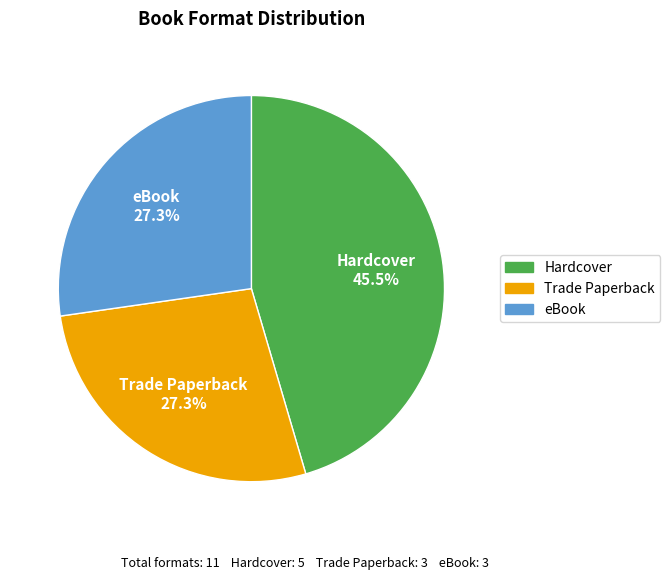

To the nearest percent, what is the average slice percentage?

33%